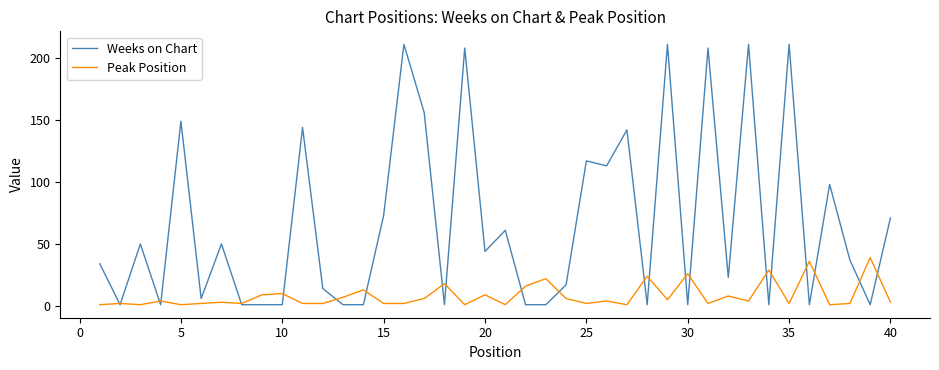

Is this an area chart (filled region under the line)?

No